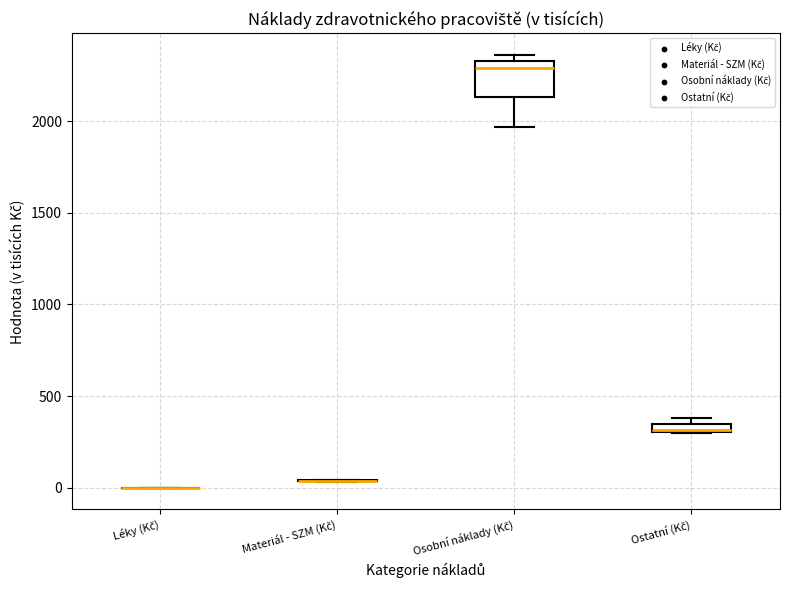

Where does the lower whisker of the box for Osobní náklady (Kč) end on the y-axis? The values are not printed on the chart, so give them approximately, as read against the axis.

1950